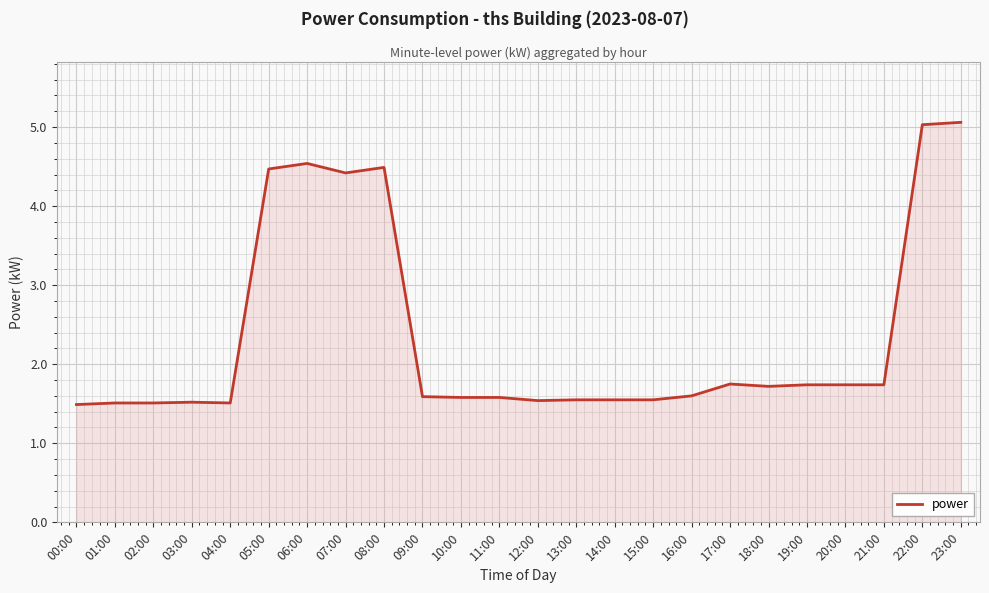

What is the ratio of the value at 16:00 to the value at 19:00?

0.9